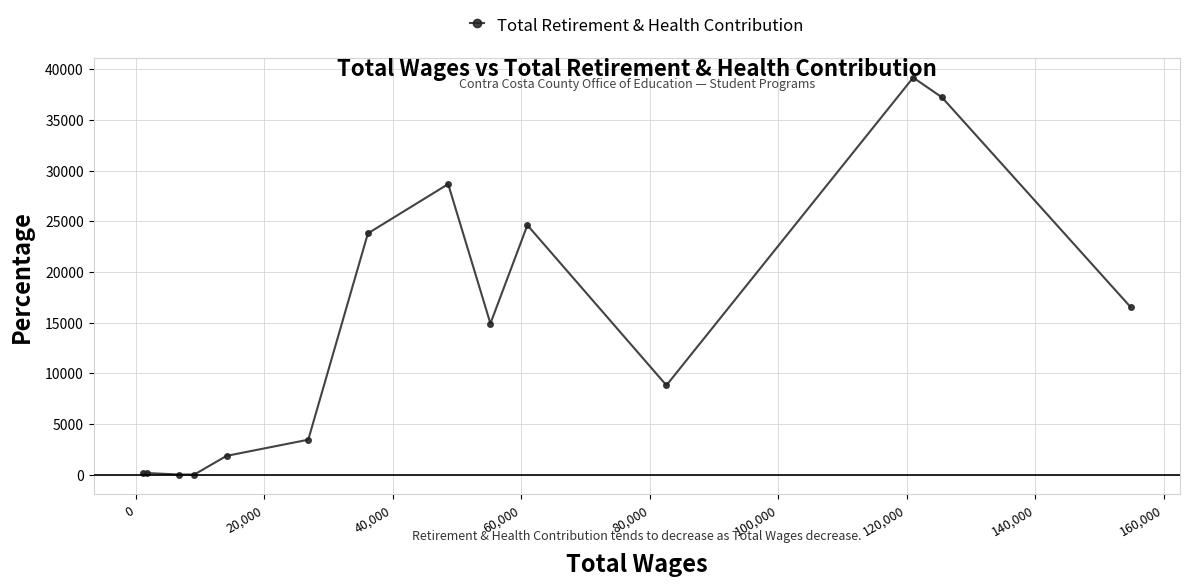

What is the difference between the maximum and minimum values?

39181